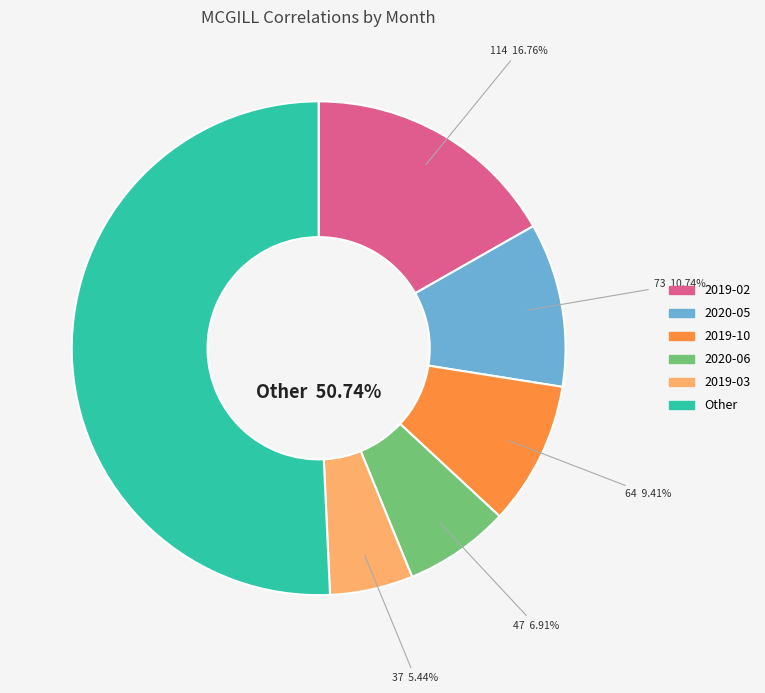

Is there a majority slice in this chart?

Yes